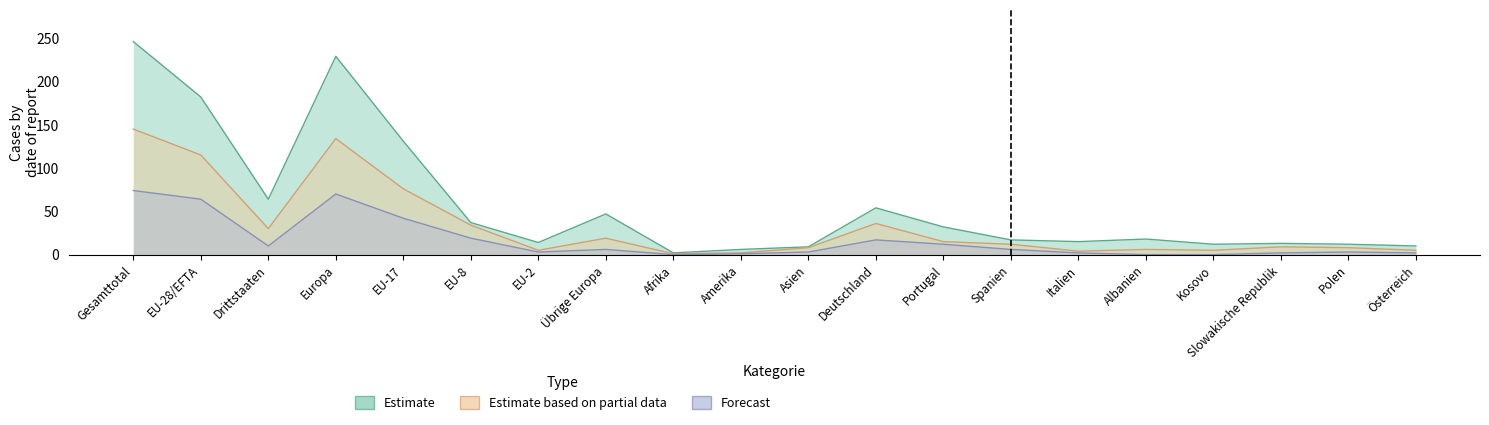

How many positive values does the Forecast series have?

17